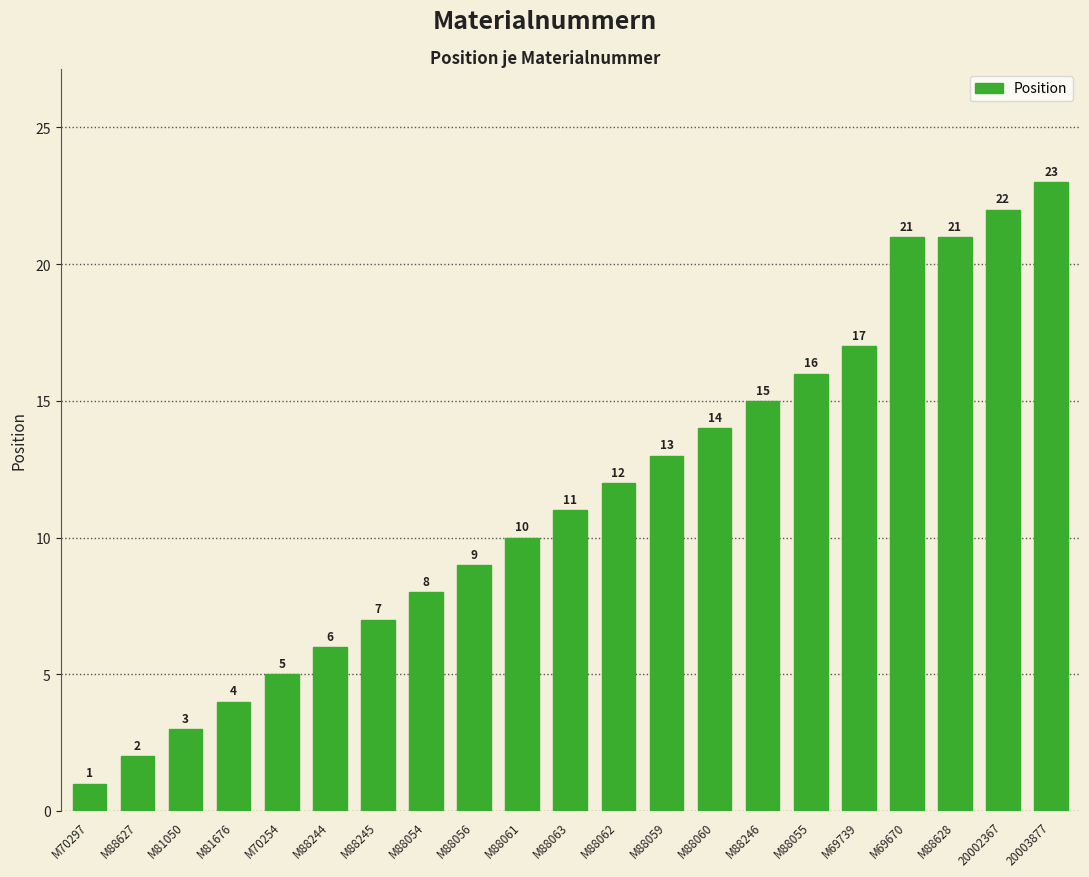

How many data points are less than 11?

10